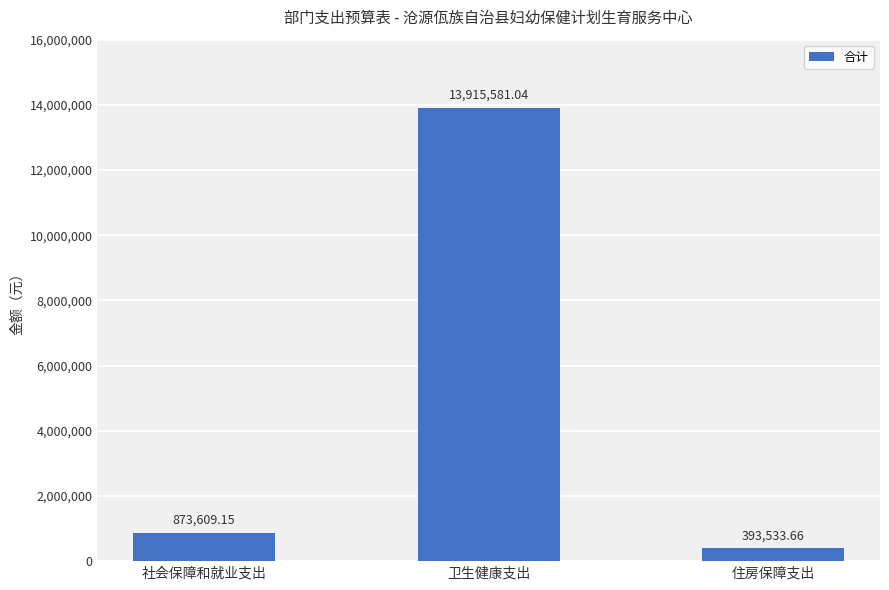

List the labels in order of value, largest first.

卫生健康支出, 社会保障和就业支出, 住房保障支出